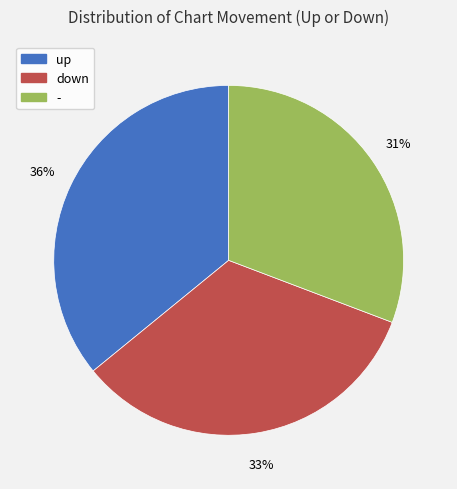

Between - and down, which is larger?

down